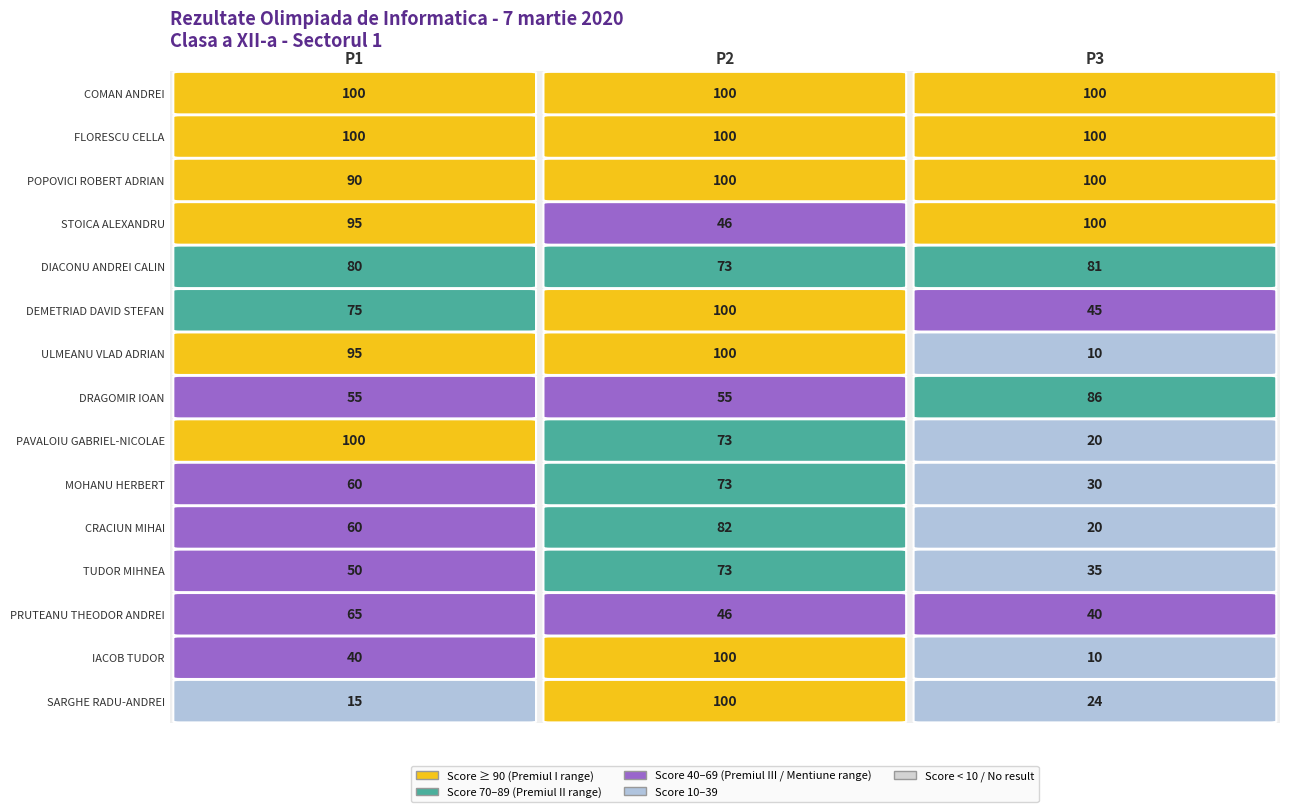

Between P3 and P2, which is larger?

P3